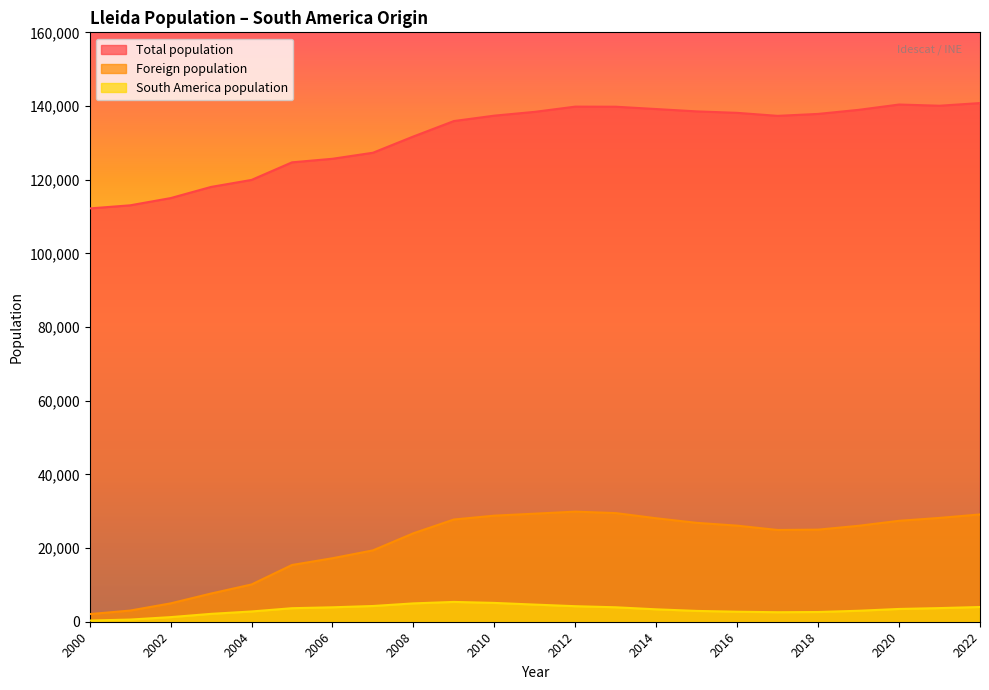

How many categories are shown in the chart?

23